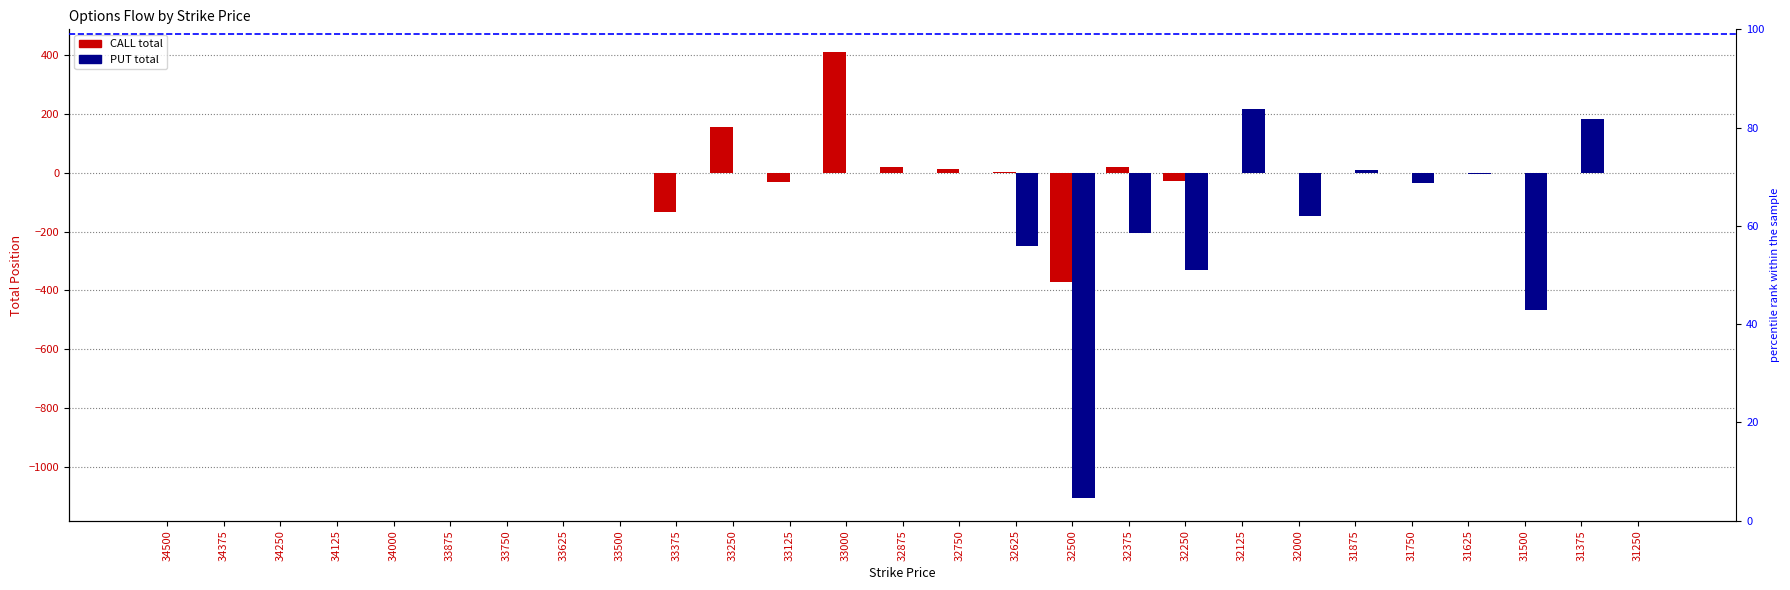

How many bars are there in each group?

2